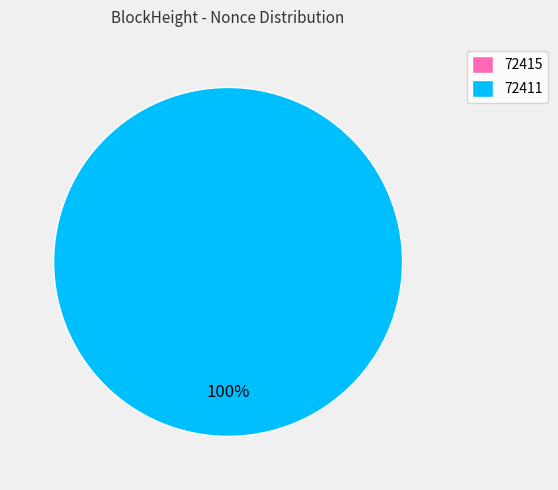

Which slice is the largest?

72411